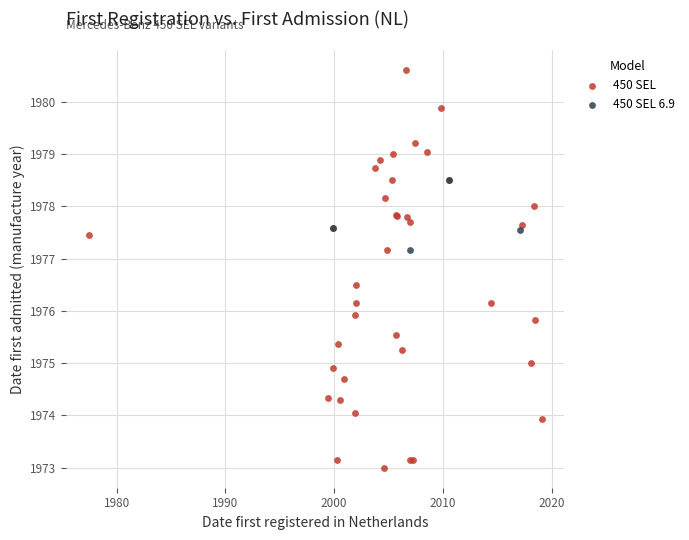

Which series reaches the minimum Y coordinate?

450 SEL